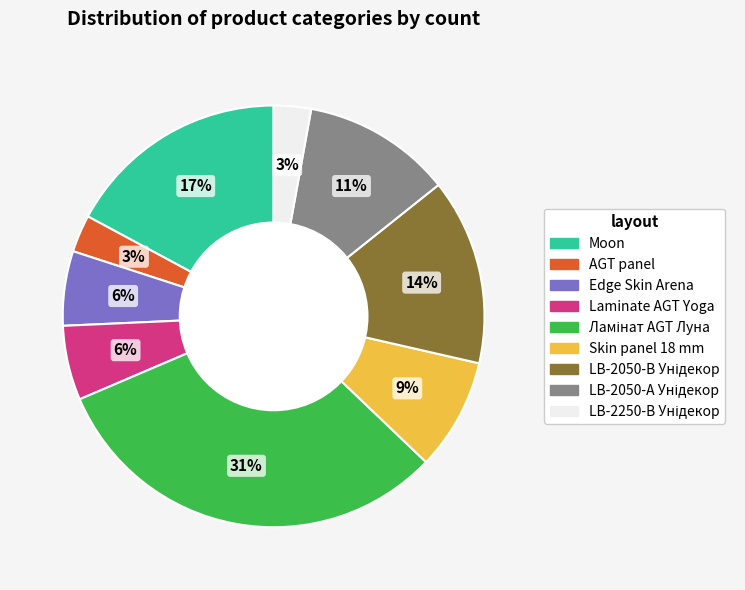

True or false: Edge Skin Arena accounts for 1% of the total.

False